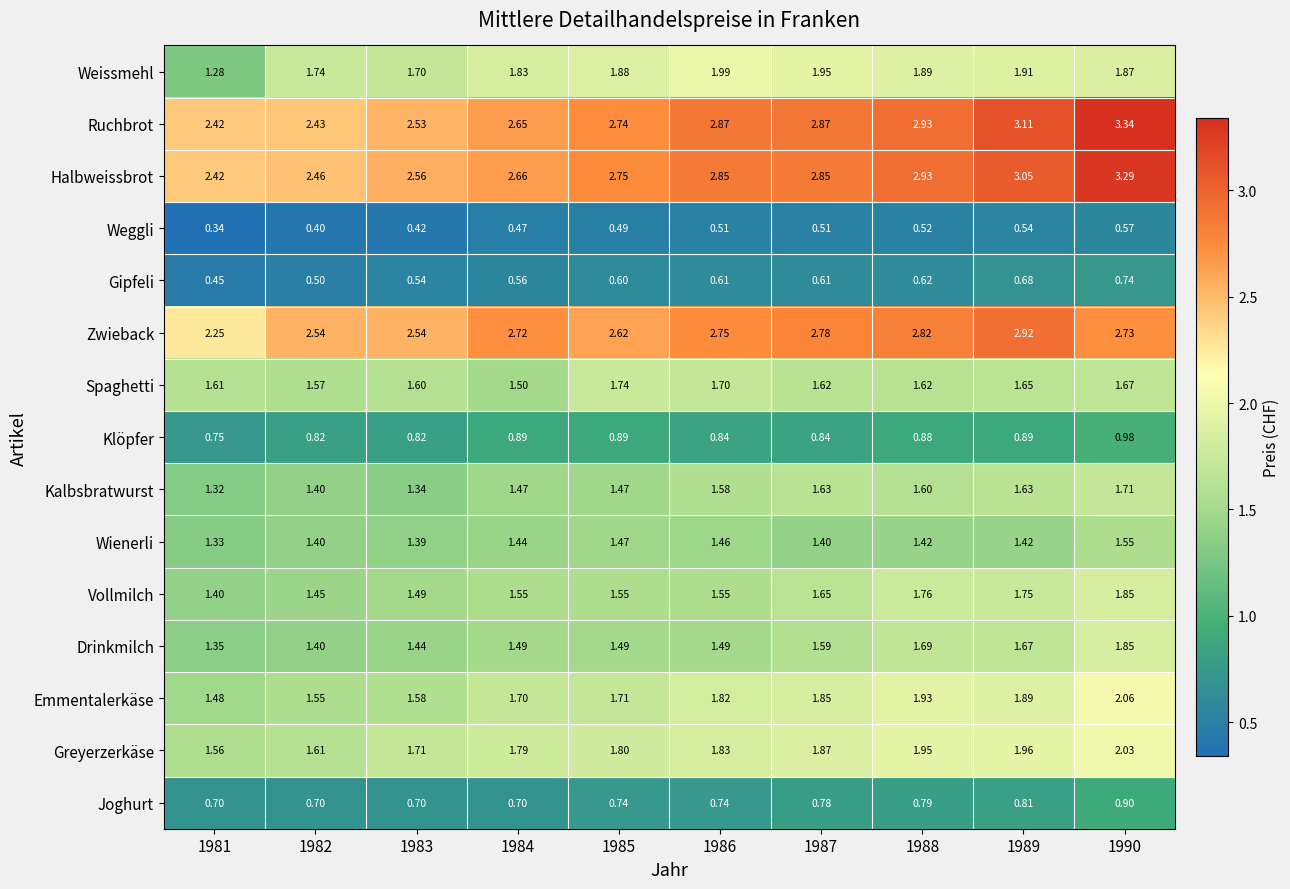

Which series has the largest total across all categories?

Ruchbrot